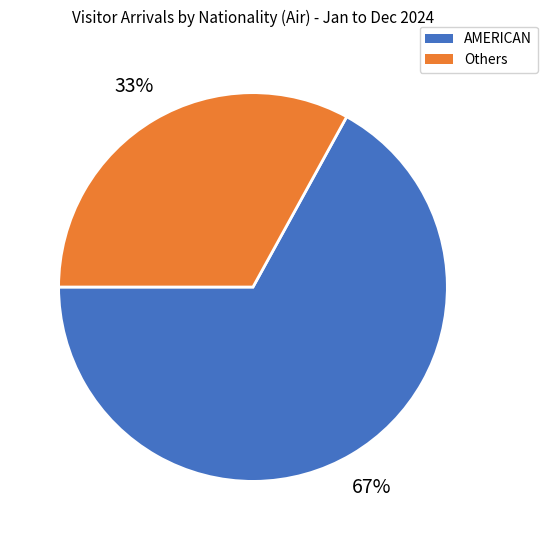

How many slices are in this pie chart?

2